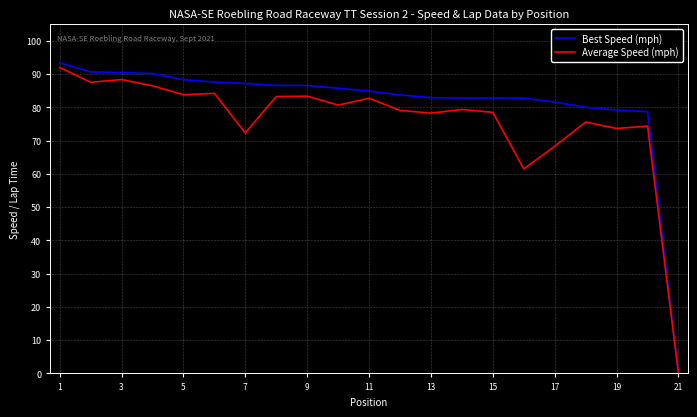

Which series has the largest range (max minus min)?

Best Speed (mph)